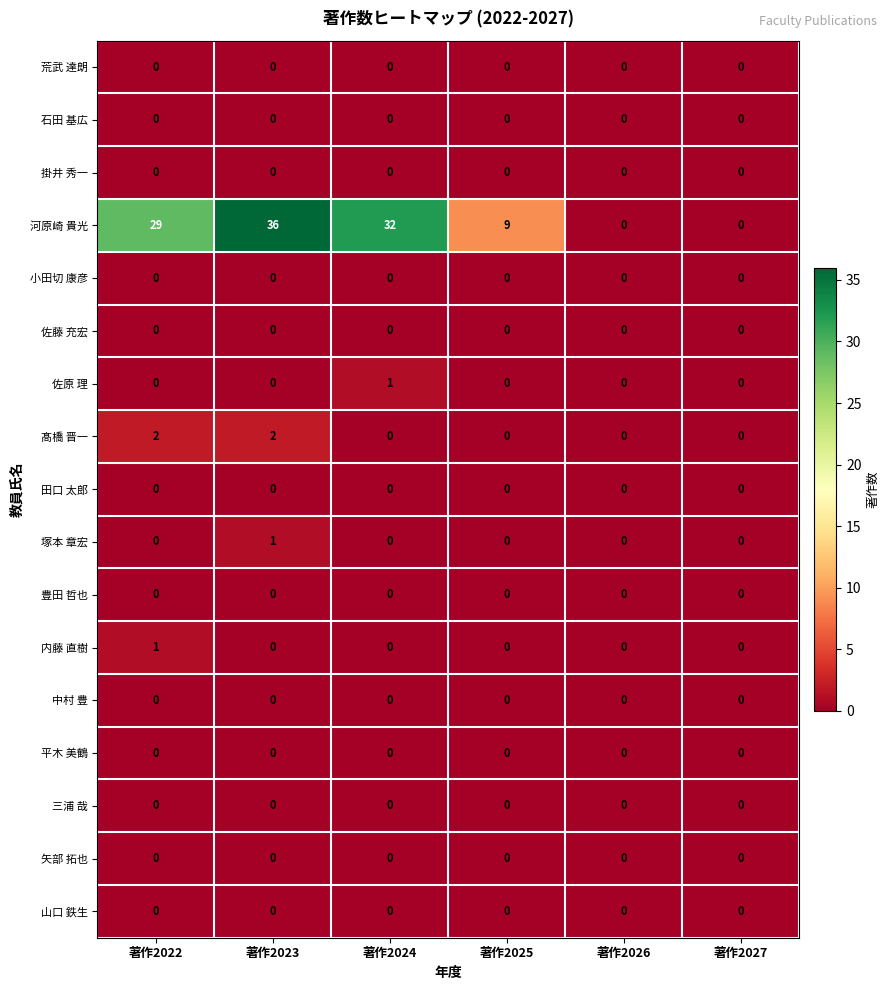

What is the difference between the highest and lowest values at 著作2022?

29